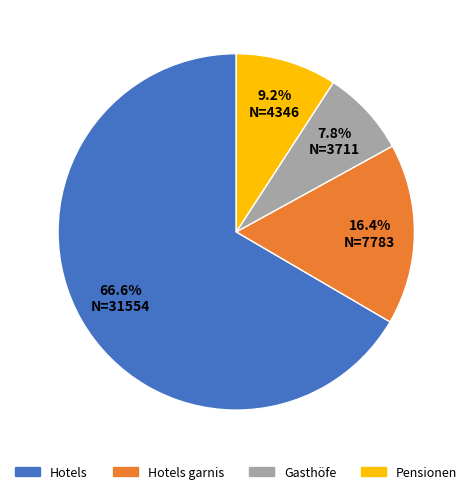

Does any single category account for the majority?

Yes